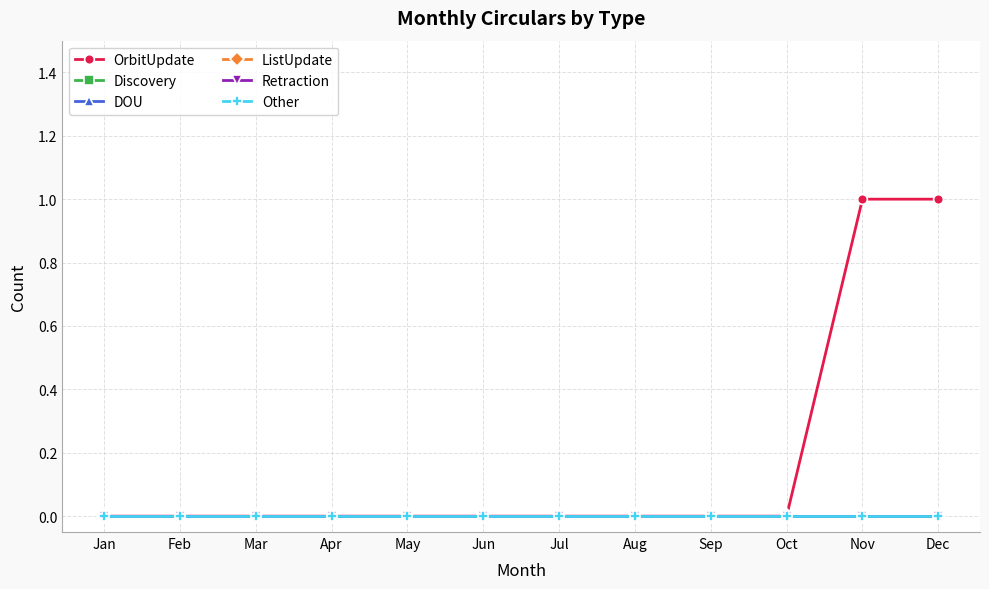

Is this an area chart (filled region under the line)?

No